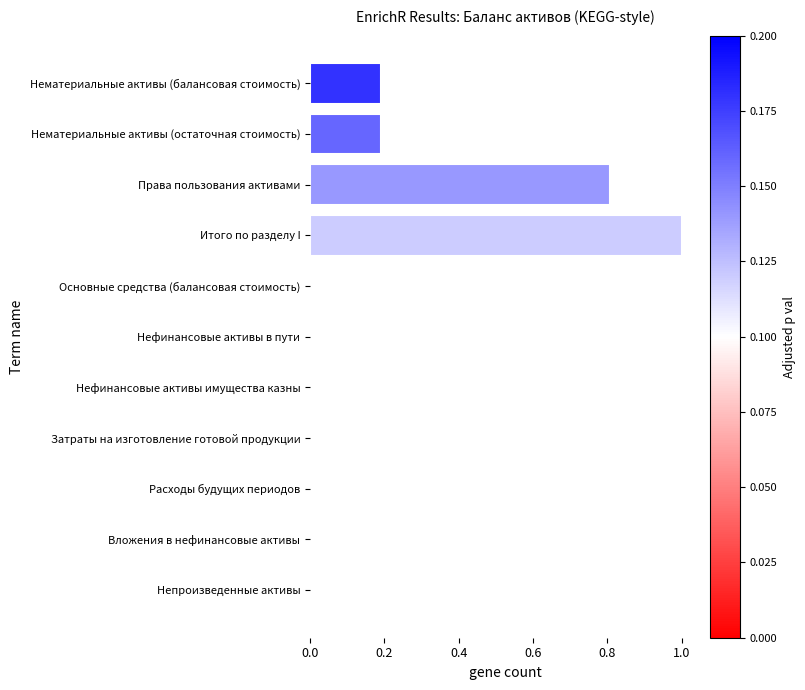

How many series are shown in this chart?

1